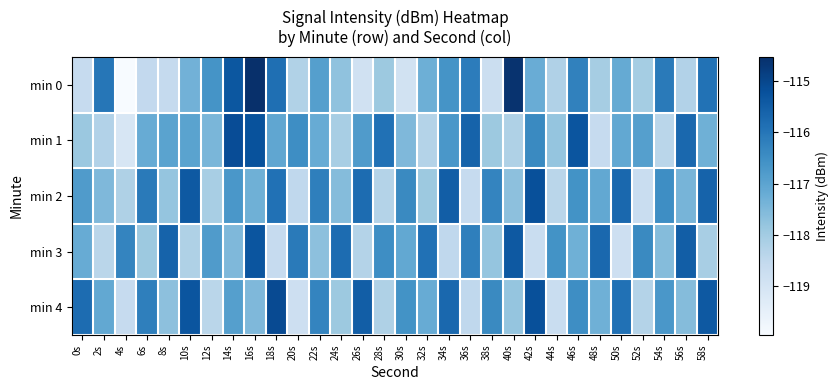

Reading right to left, list all the values displayed in this chart.

min 0: 58s=-115.9	56s=-118.3	54s=-116.1	52s=-118.0	50s=-117.1	48s=-118.1	46s=-116.2	44s=-118.2	42s=-117.2	40s=-114.6	38s=-118.7	36s=-116.1	34s=-116.6	32s=-117.3	30s=-118.9	28s=-117.9	26s=-118.9	24s=-117.7	22s=-116.9	20s=-118.2	18s=-115.9	16s=-114.5	14s=-115.4	12s=-116.6	10s=-117.3	8s=-118.6	6s=-118.5	4s=-120.0	2s=-116.0	0s=-118.6
min 1: 58s=-117.3	56s=-115.7	54s=-118.4	52s=-116.9	50s=-117.1	48s=-118.6	46s=-115.3	44s=-117.8	42s=-116.4	40s=-118.2	38s=-117.9	36s=-115.6	34s=-116.7	32s=-118.3	30s=-117.5	28s=-115.9	26s=-116.8	24s=-118.1	22s=-117.2	20s=-116.5	18s=-117.1	16s=-115.2	14s=-115.1	12s=-117.4	10s=-117.0	8s=-117.0	6s=-117.2	4s=-119.1	2s=-118.3	0s=-117.9
min 2: 58s=-115.6	56s=-117.4	54s=-116.5	52s=-118.7	50s=-115.7	48s=-117.1	46s=-116.6	44s=-118.4	42s=-115.2	40s=-117.7	38s=-116.3	36s=-118.6	34s=-115.5	32s=-117.9	30s=-116.4	28s=-118.3	26s=-115.8	24s=-117.6	22s=-116.2	20s=-118.5	18s=-115.9	16s=-117.3	14s=-116.7	12s=-118.1	10s=-115.4	8s=-117.8	6s=-116.1	4s=-118.2	2s=-117.5	0s=-116.8
min 3: 58s=-118.1	56s=-115.5	54s=-117.6	52s=-116.4	50s=-118.8	48s=-115.7	46s=-117.3	44s=-116.6	42s=-118.7	40s=-115.4	38s=-117.8	36s=-116.2	34s=-118.5	32s=-115.9	30s=-117.1	28s=-116.5	26s=-118.3	24s=-115.8	22s=-117.7	20s=-116.1	18s=-118.6	16s=-115.3	14s=-117.5	12s=-116.8	10s=-118.2	8s=-115.6	6s=-117.9	4s=-116.3	2s=-118.4	0s=-117.2
min 4: 58s=-115.4	56s=-117.6	54s=-116.7	52s=-118.3	50s=-115.9	48s=-117.3	46s=-116.5	44s=-118.7	42s=-115.2	40s=-117.8	38s=-116.4	36s=-118.5	34s=-115.7	32s=-117.2	30s=-116.6	28s=-118.2	26s=-115.5	24s=-117.9	22s=-116.3	20s=-118.8	18s=-115.1	16s=-117.5	14s=-116.9	12s=-118.4	10s=-115.3	8s=-117.7	6s=-116.2	4s=-118.6	2s=-117.1	0s=-115.8